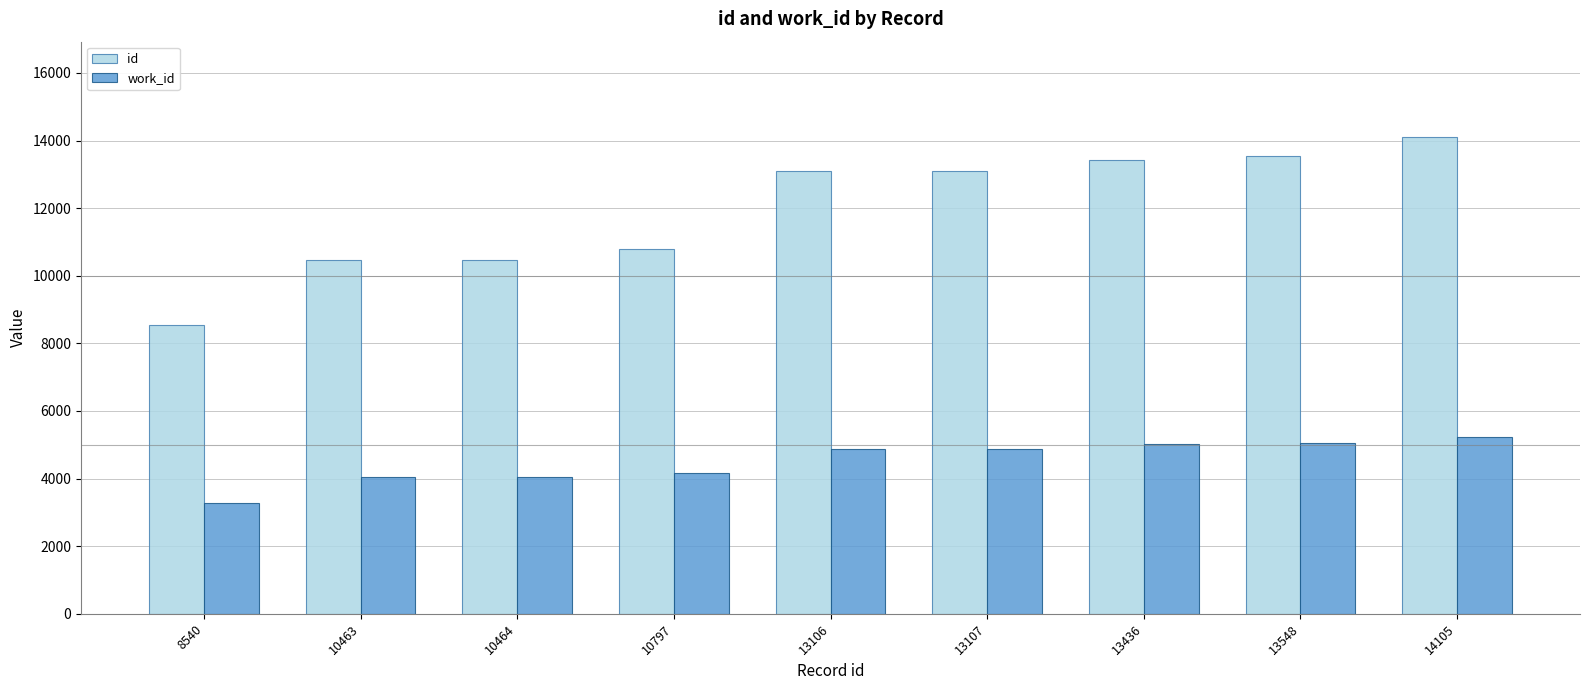

At which category is the sum across all series the highest?

14105